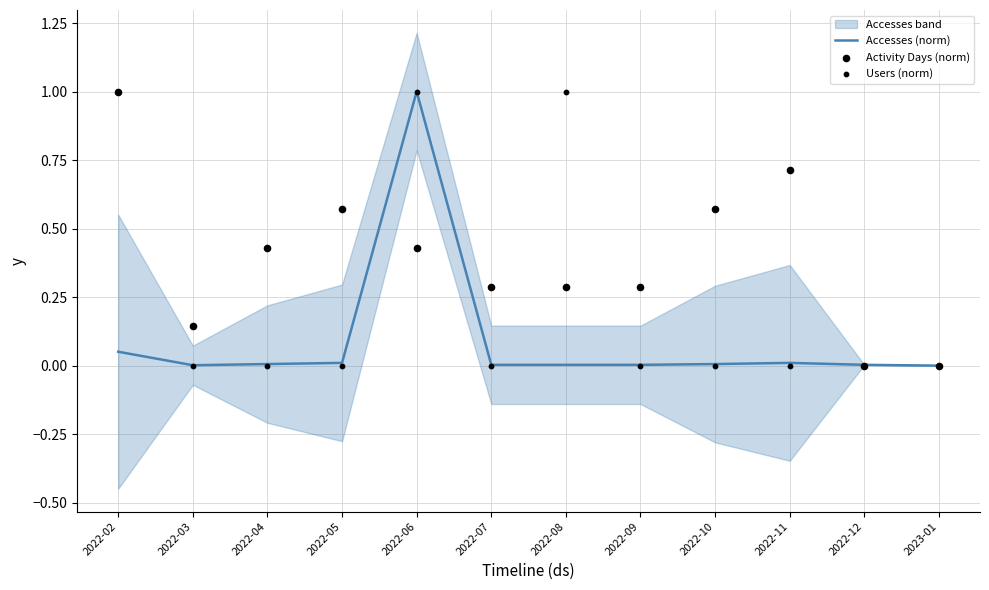

What is the maximum value for Accesses (norm)?

1.0